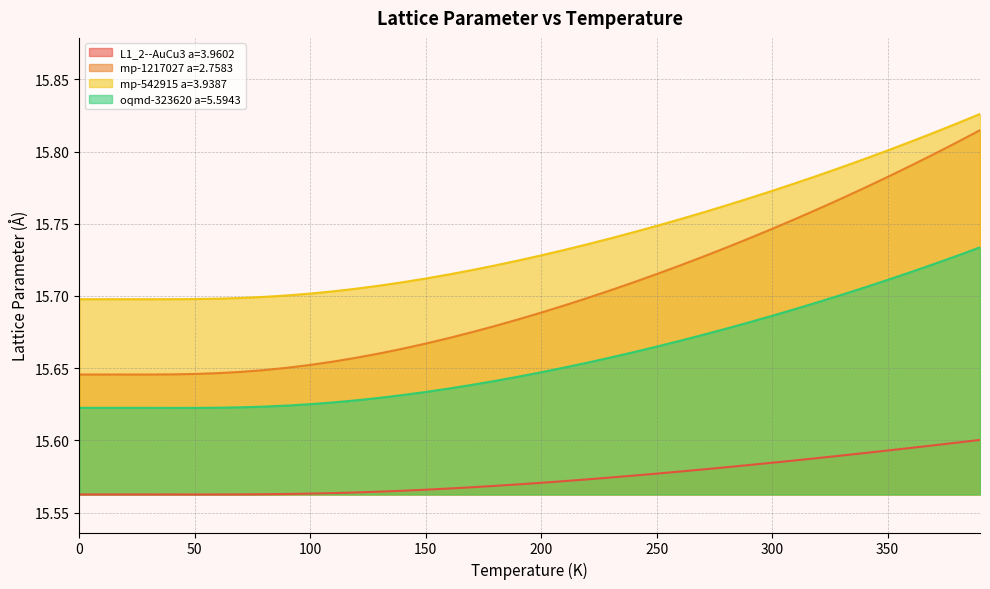

At which label does L1_2--AuCu3 a=3.9602 reach its minimum?

50.0